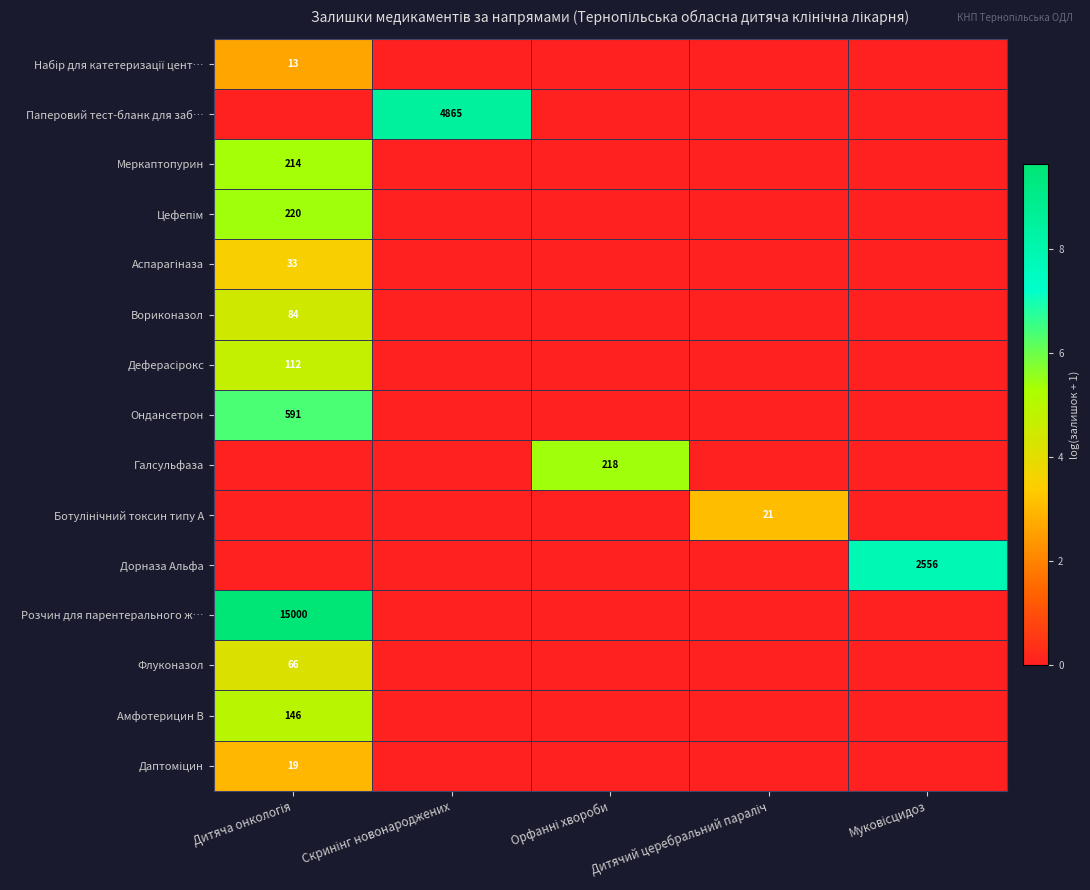

Which series has the largest total across all categories?

Розчин для парентерального ж…